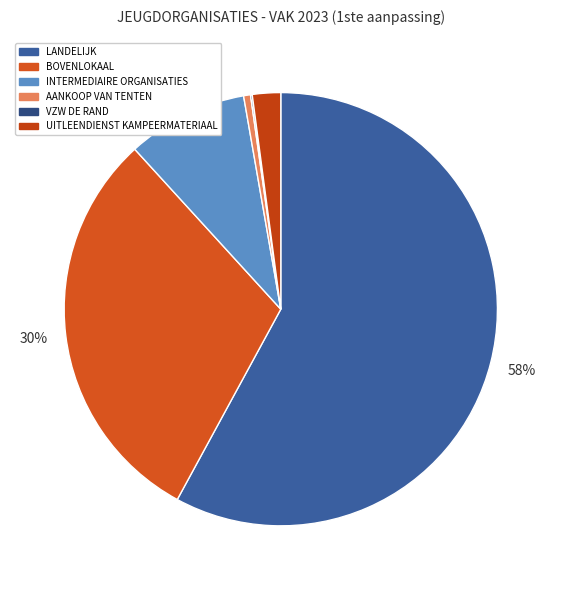

How much of the chart is everything except UITLEENDIENST KAMPEERMATERIAAL?

97.9%